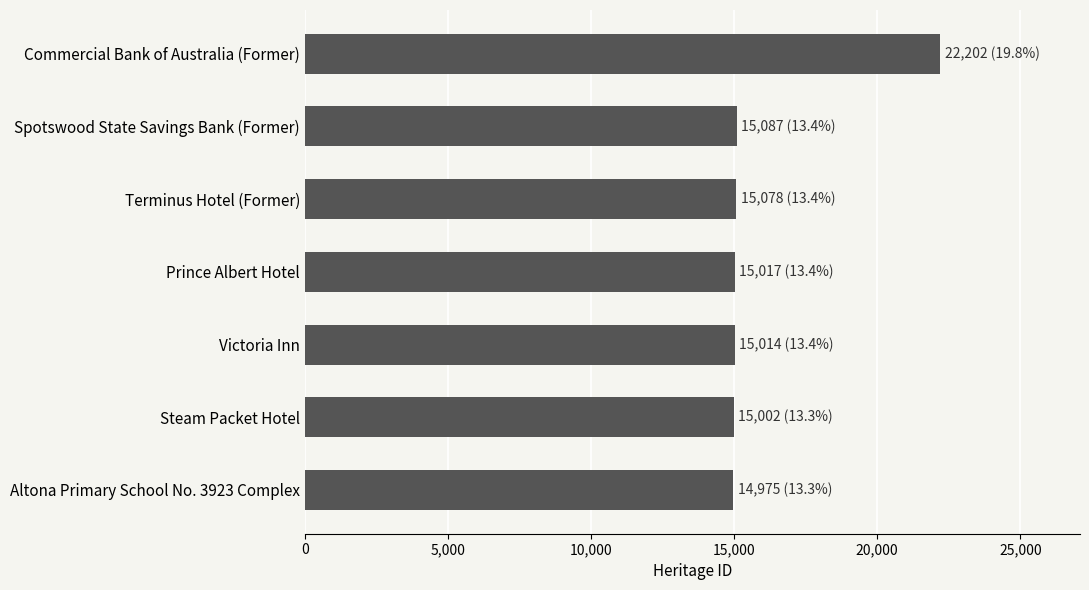

What is the average value?

16054